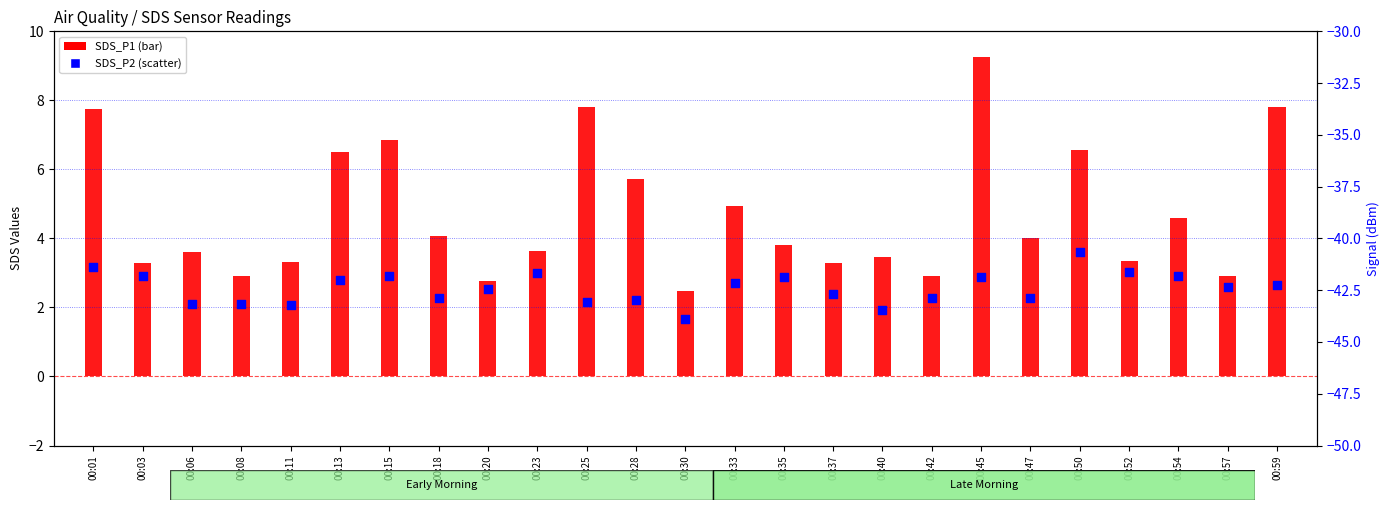

Which series has the widest spread of Y values?

SDS_P1